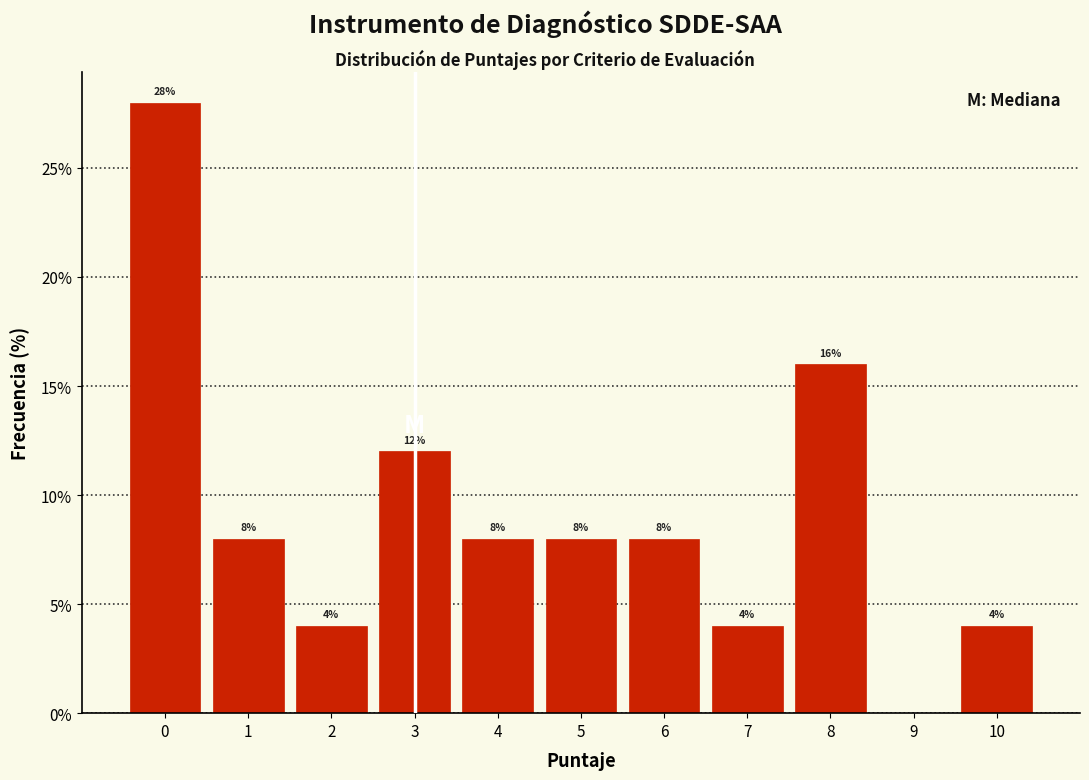

Over which range of the x-axis is the bar tallest?

-0.5 to 0.5